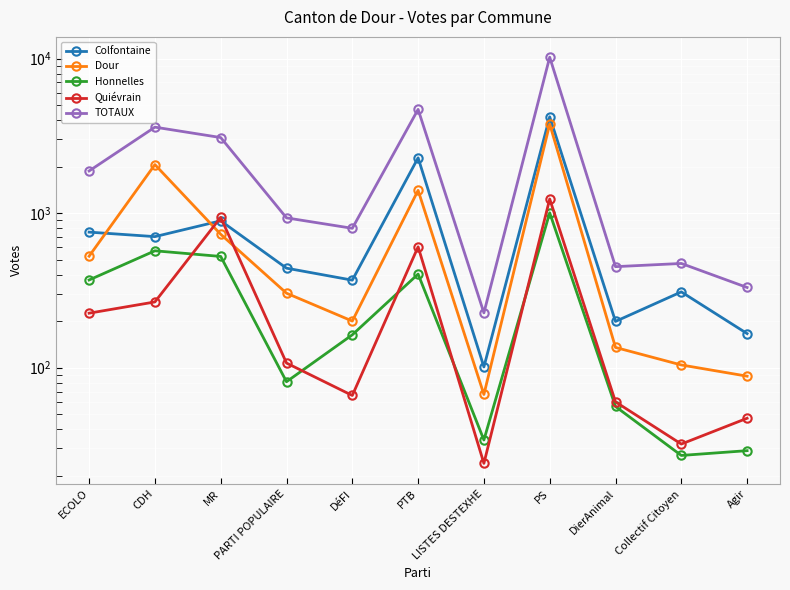

What is the greatest value displayed?

10206